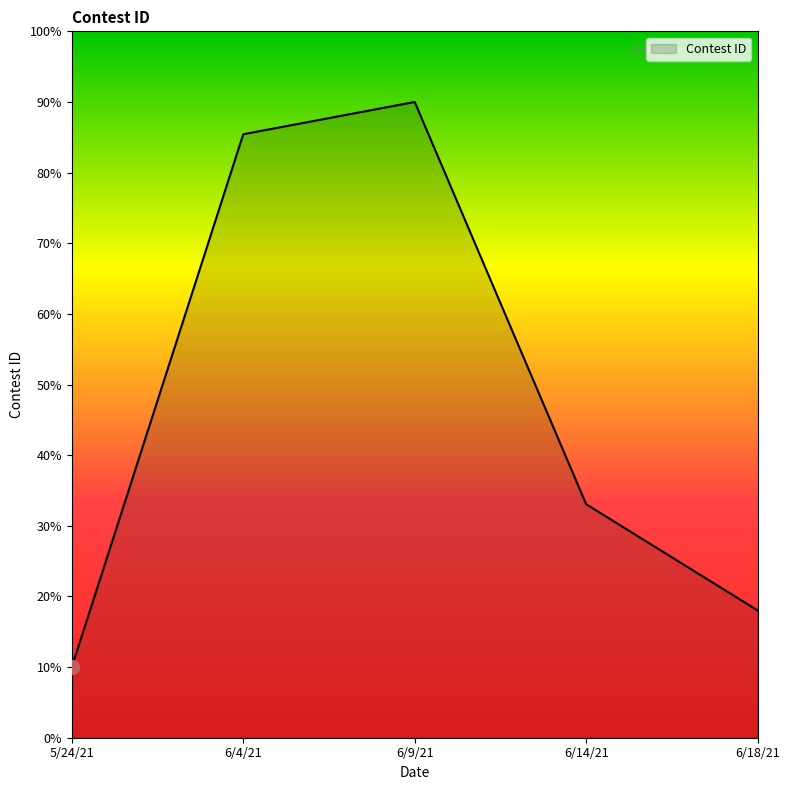

Reading left to right, extract all data points from this chart.

5/24/21=10.0	6/4/21=85.4	6/9/21=90.0	6/14/21=33.1	6/18/21=18.0